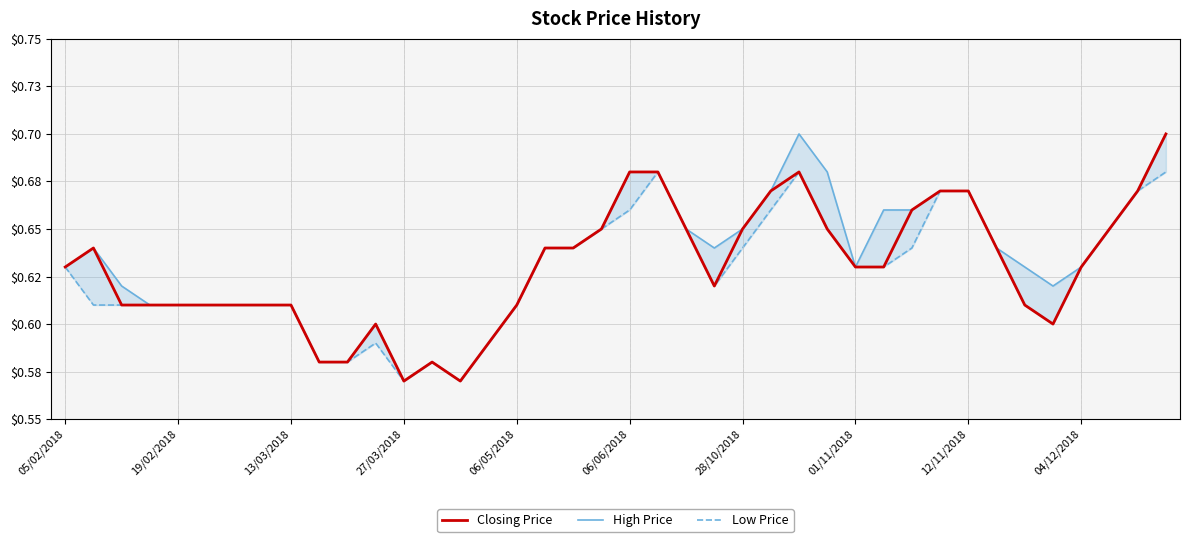

True or false: Closing Price has a value of 0.3 at 35.

False